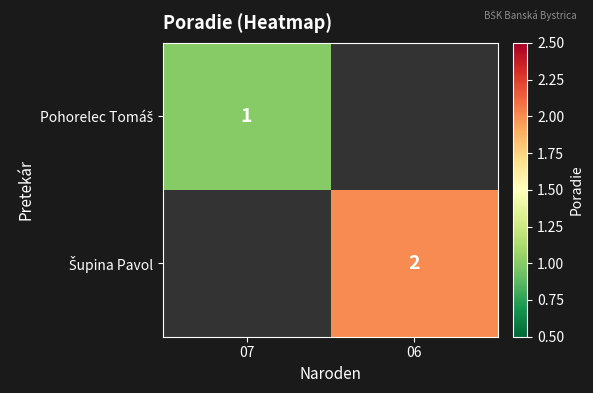

Rank the series by their maximum value, from lowest to highest.

Pohorelec Tomáš, Šupina Pavol